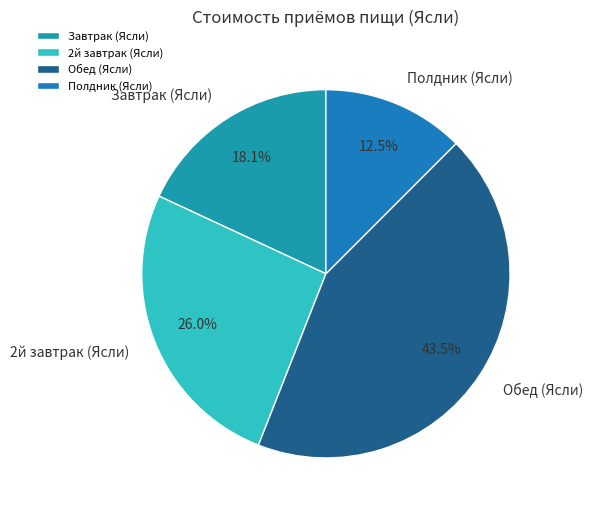

Count the number of slices in the pie.

4